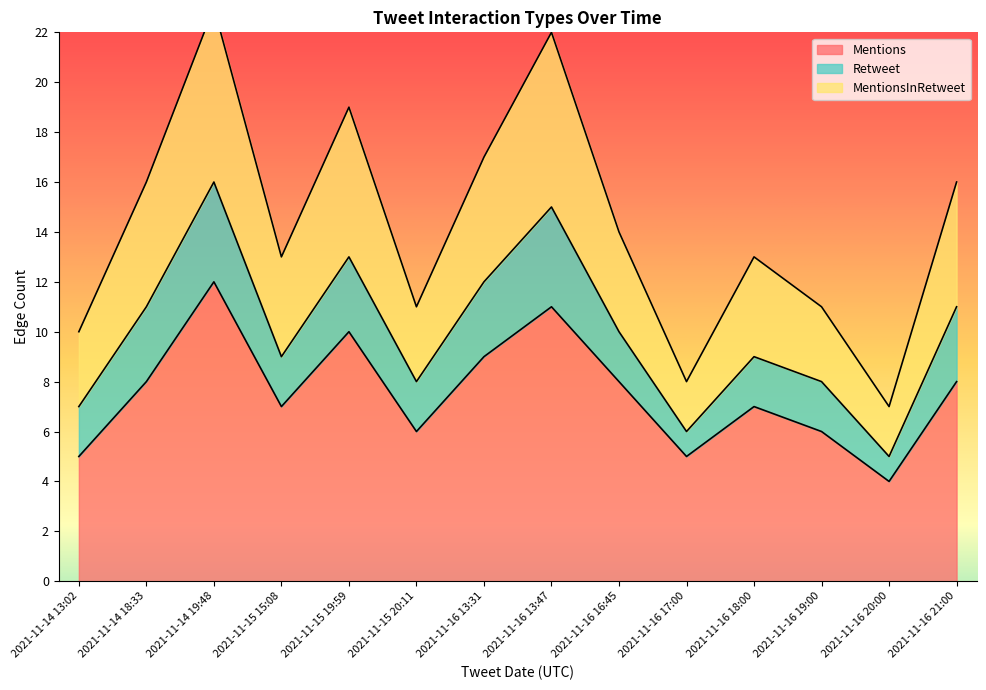

What value does the Mentions series have at 2021-11-16 20:00?

4